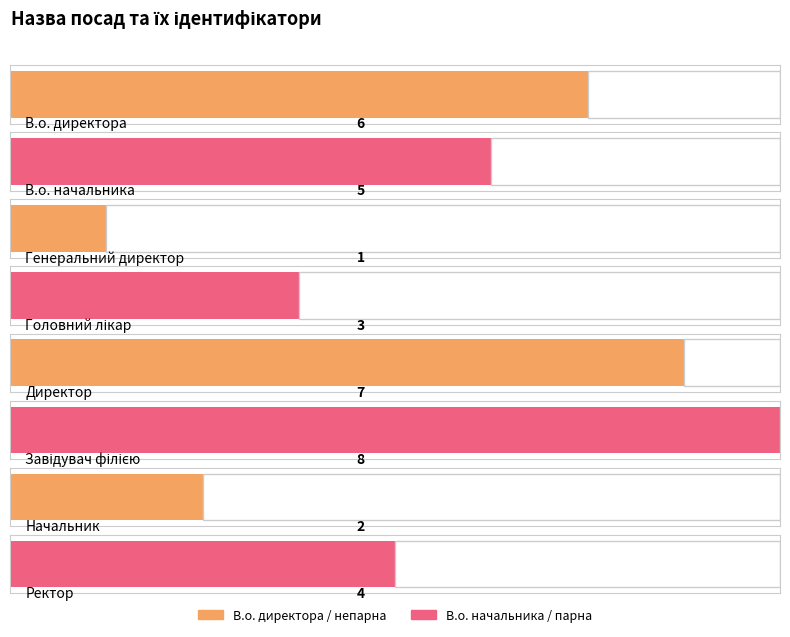

What is the sum of all values?

36